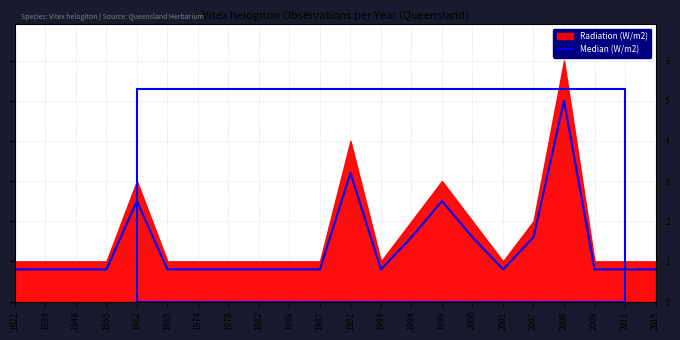

Rank the categories by value from lowest to highest.

1922, 1939, 1948, 1955, 1965, 1974, 1978, 1982, 1986, 1987, 1993, 2001, 2009, 2011, 2015, 1994, 2000, 2007, 1962, 1999, 1992, 2008